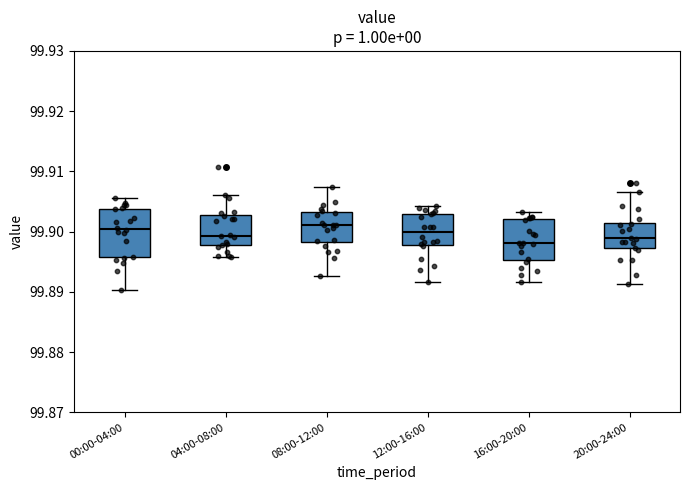

Comparing the boxes themselves (not the whiskers), which one is the tallest?

00:00-04:00